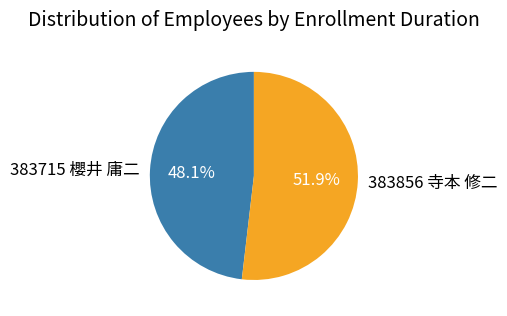

Is the sum of 383715 櫻井 庸二 and 383856 寺本 修二 greater than half?

Yes